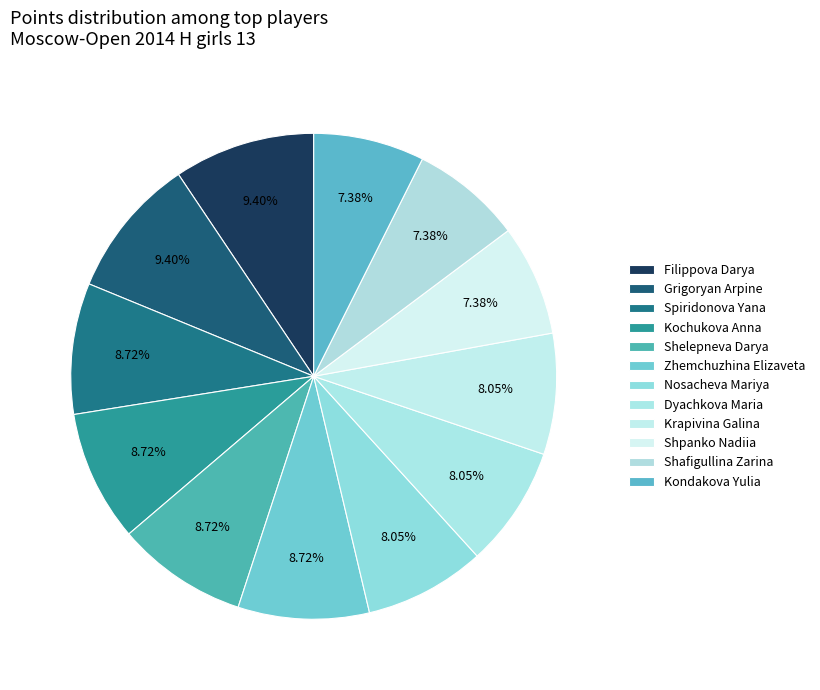

How many segments does this pie chart have?

12